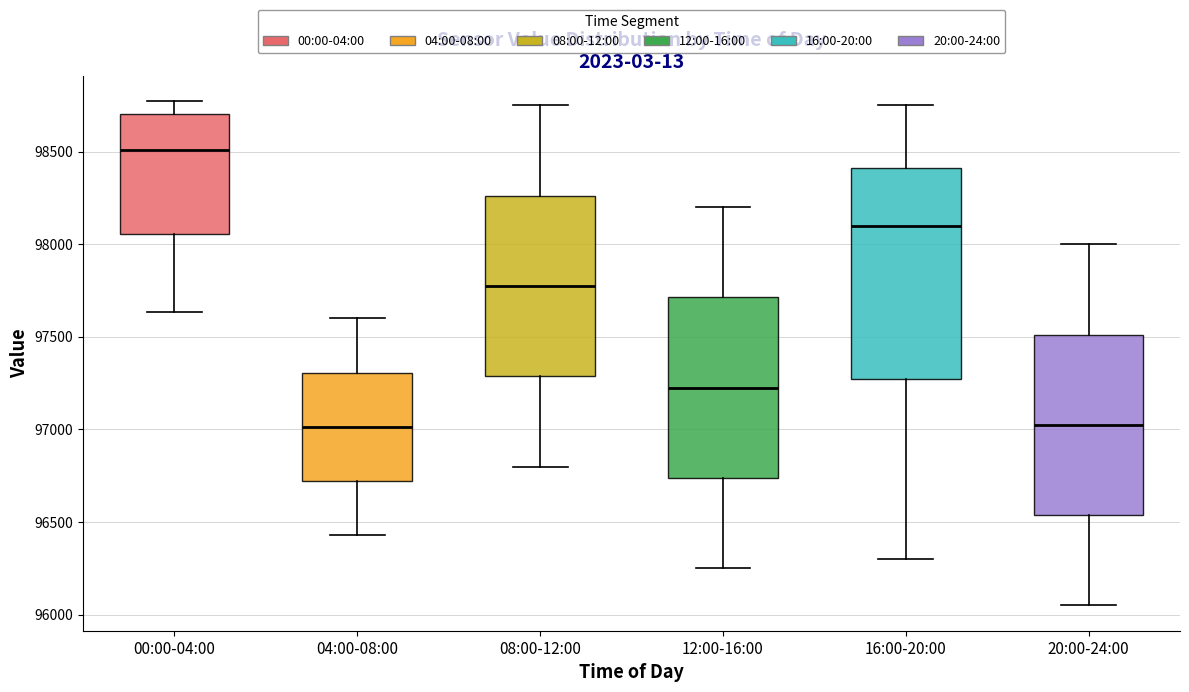

Comparing the boxes themselves (not the whiskers), which one is the tallest?

16:00-20:00